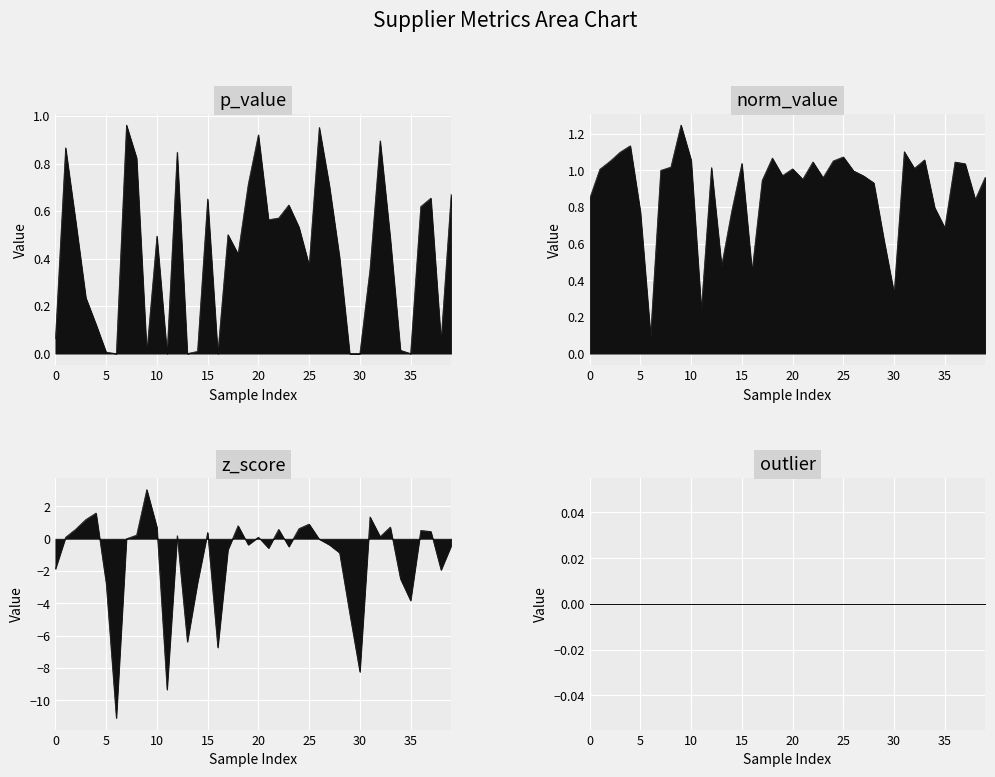

Which has a higher value, SPE01503629 or SPE01500252?

SPE01500252